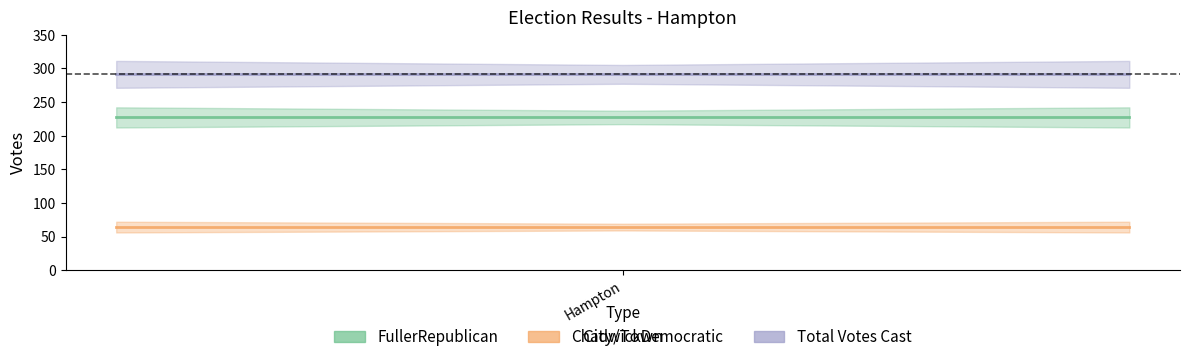

What is the approximate value of Total Votes Cast at Hampton?

291